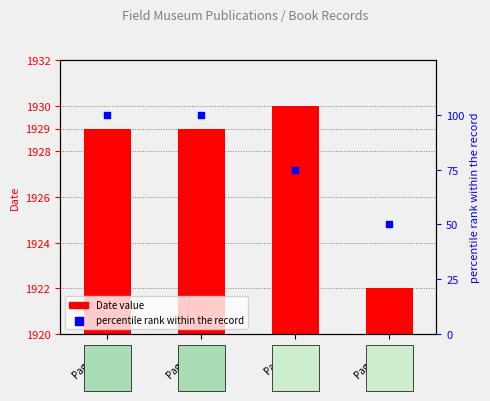

What are all the series names shown in the legend?

Date value, percentile rank within the record